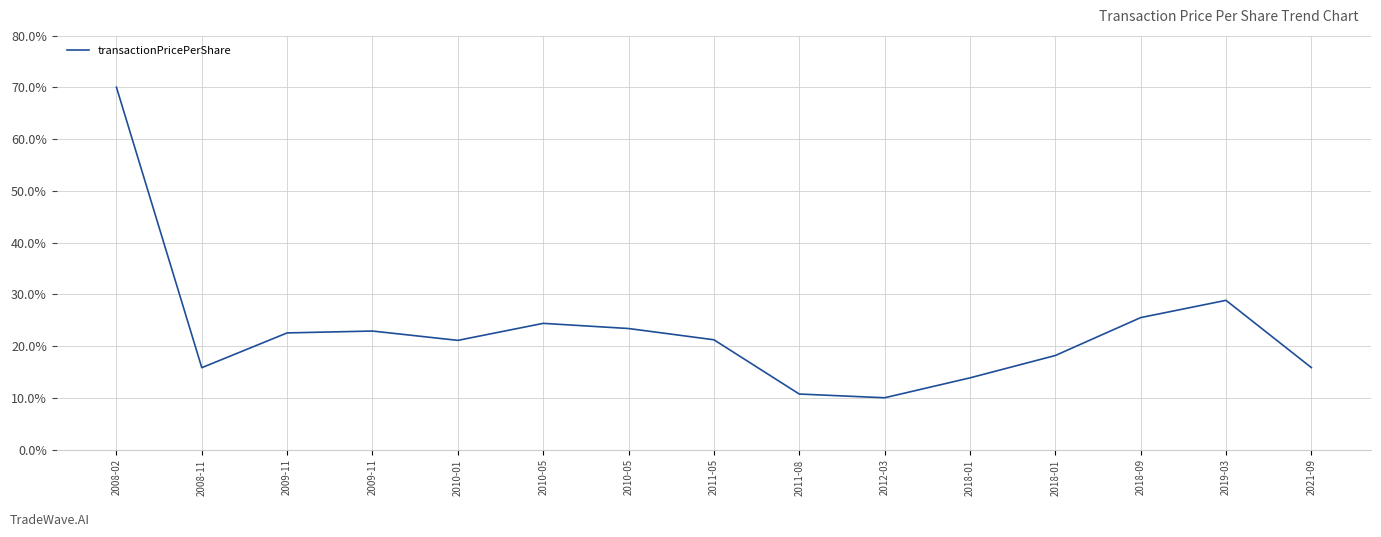

Rank the categories by value from highest to lowest.

2008-02, 2019-03, 2018-09, 2010-05, 2010-05, 2009-11, 2009-11, 2011-05, 2010-01, 2018-01, 2021-09, 2008-11, 2018-01, 2011-08, 2012-03